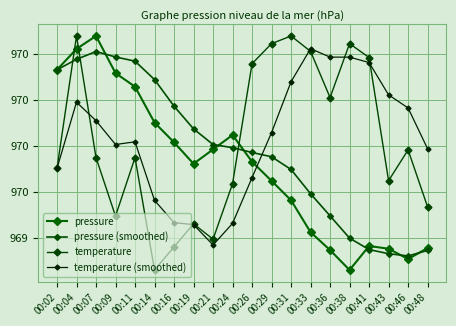

Which series ends up on top after the final intersection of pressure and pressure (smoothed)?

pressure